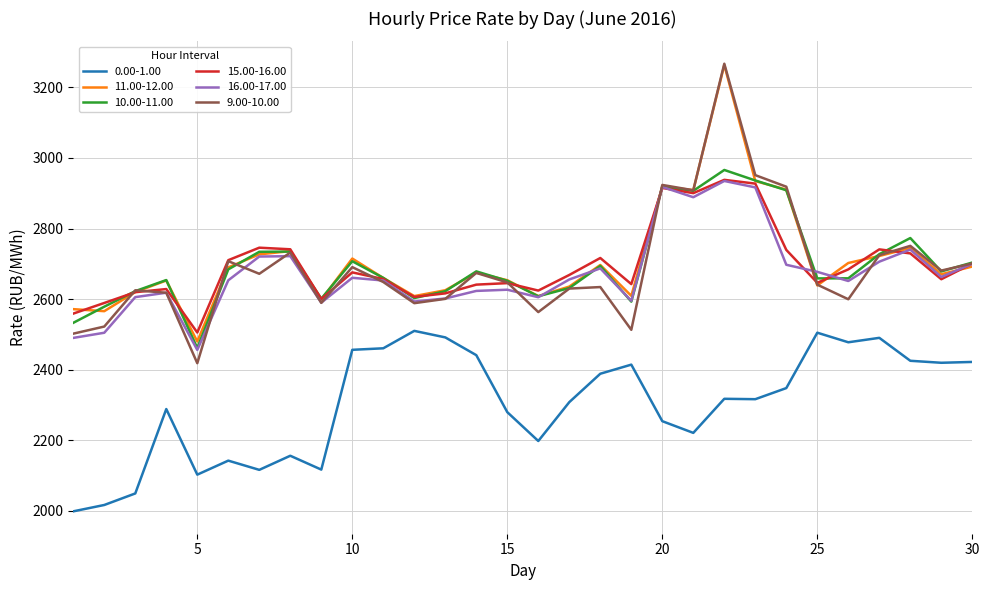

What is the highest value of the 15.00-16.00 series?

2938.0